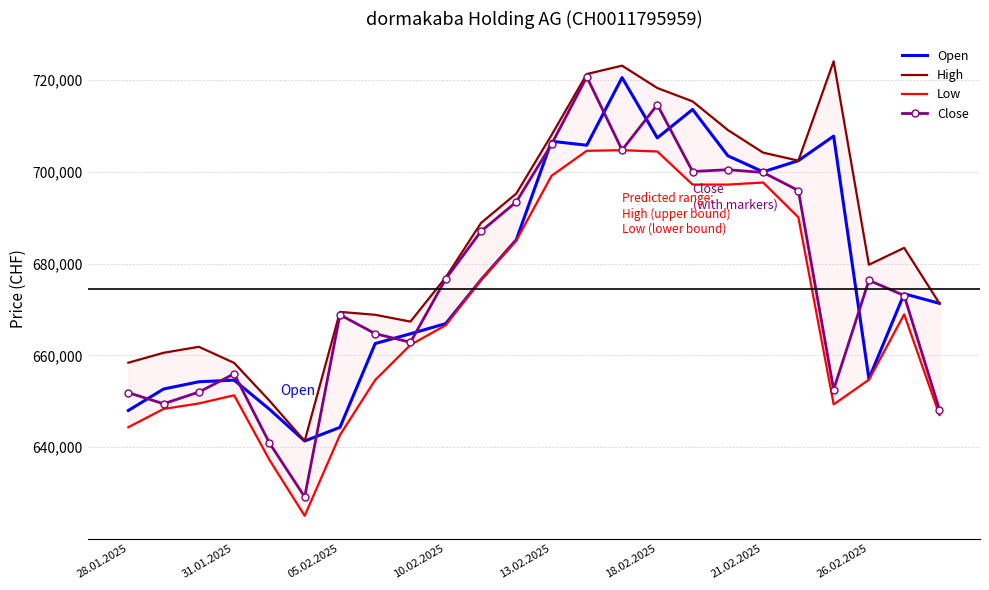

What is the value of the Close point at the 24th from the left?

648167